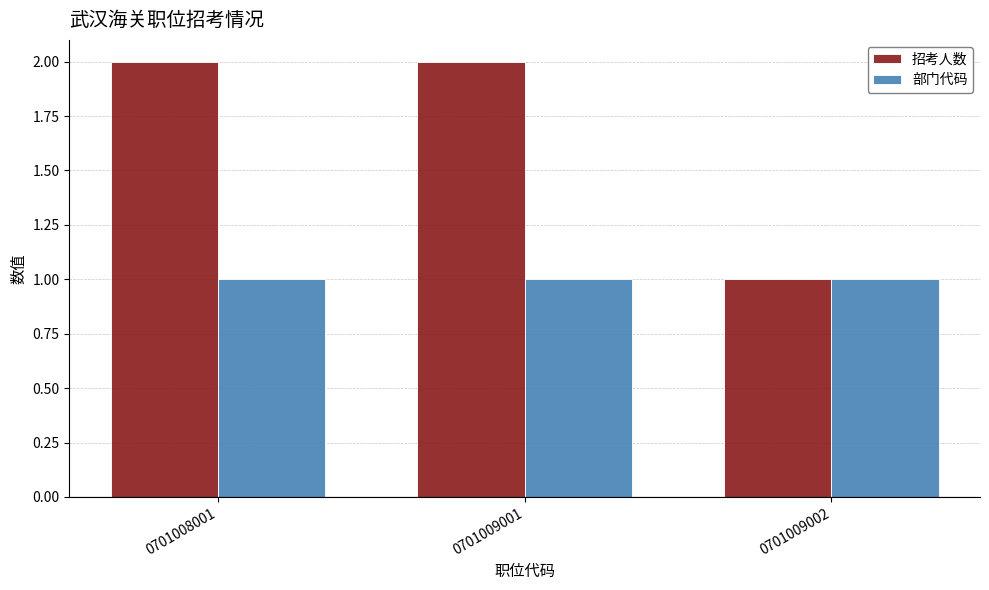

Which series changed the most between 0701009001 and 0701009002?

招考人数